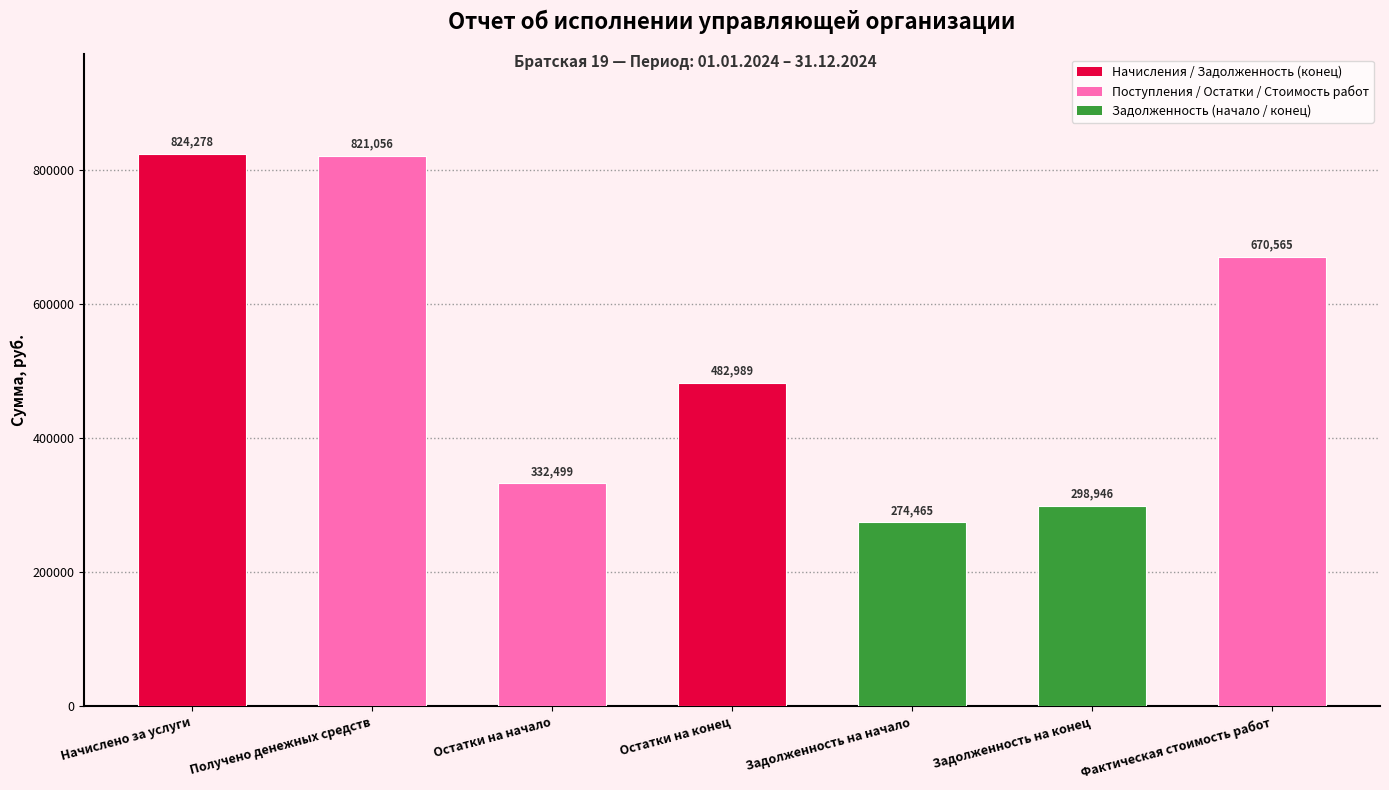

True or false: the data shows 824277.8 at Начислено за услуги.

True